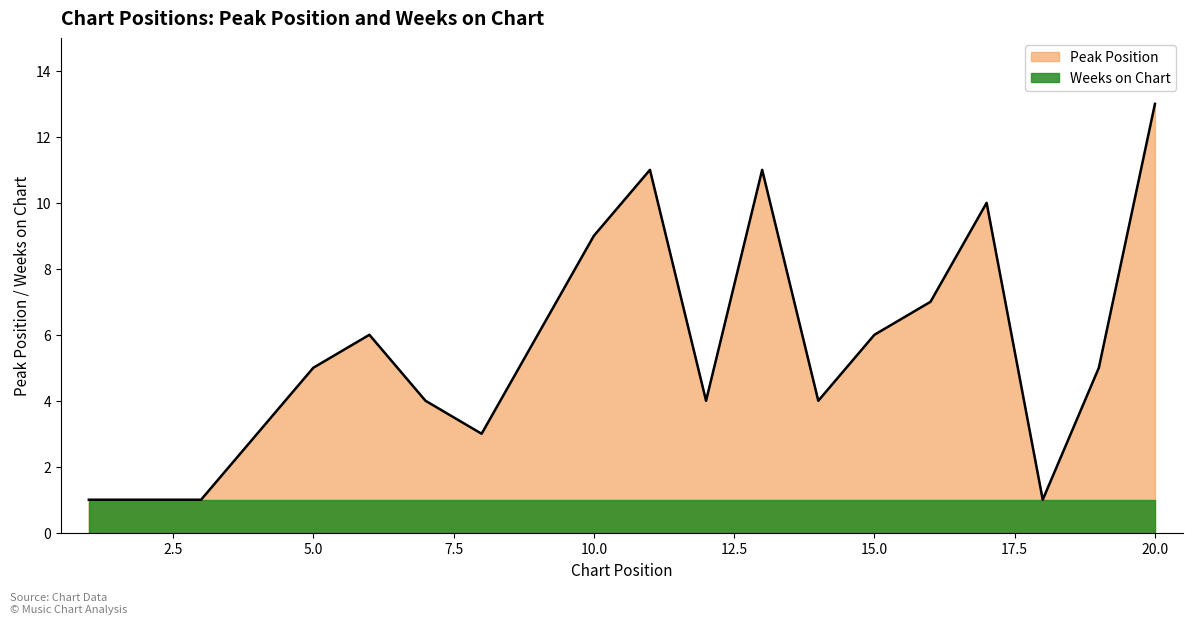

Does the chart display data point markers on the line(s)?

No